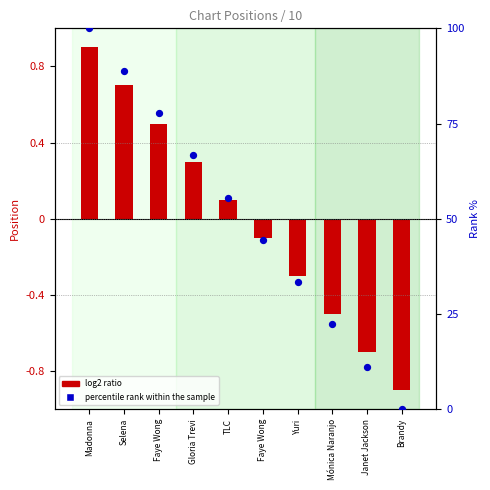

Which series reaches the maximum Y coordinate?

percentile rank within the sample